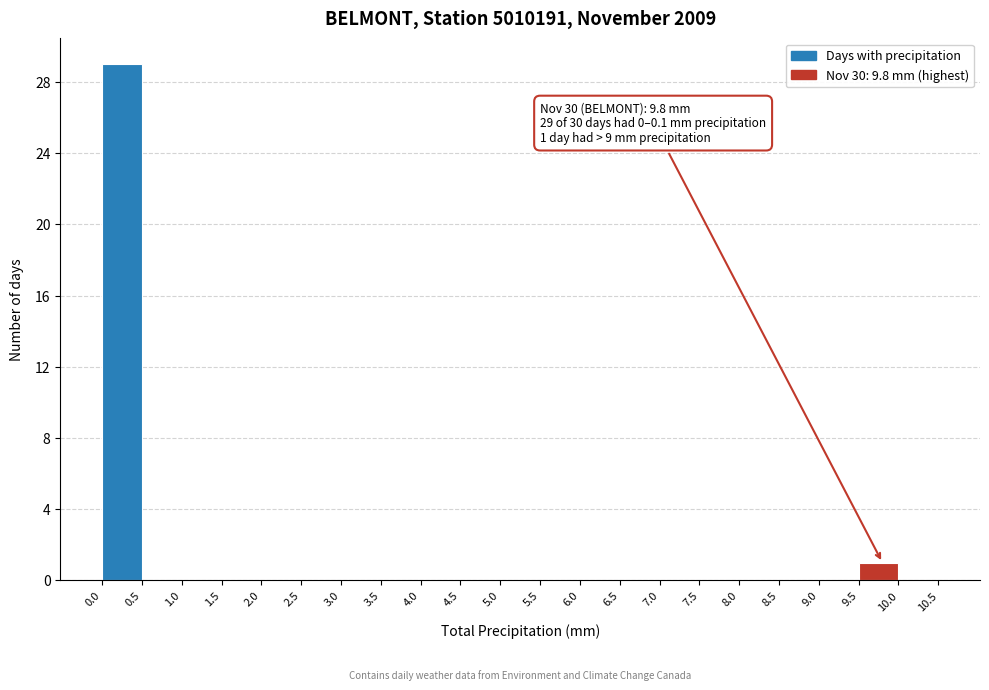

Over which range of the x-axis is the bar tallest?

0.0 to 0.5